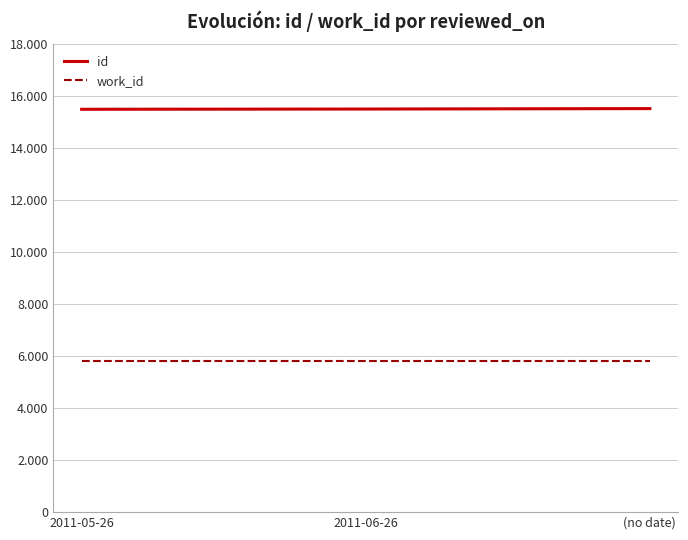

What are all the series names shown in the legend?

id, work_id